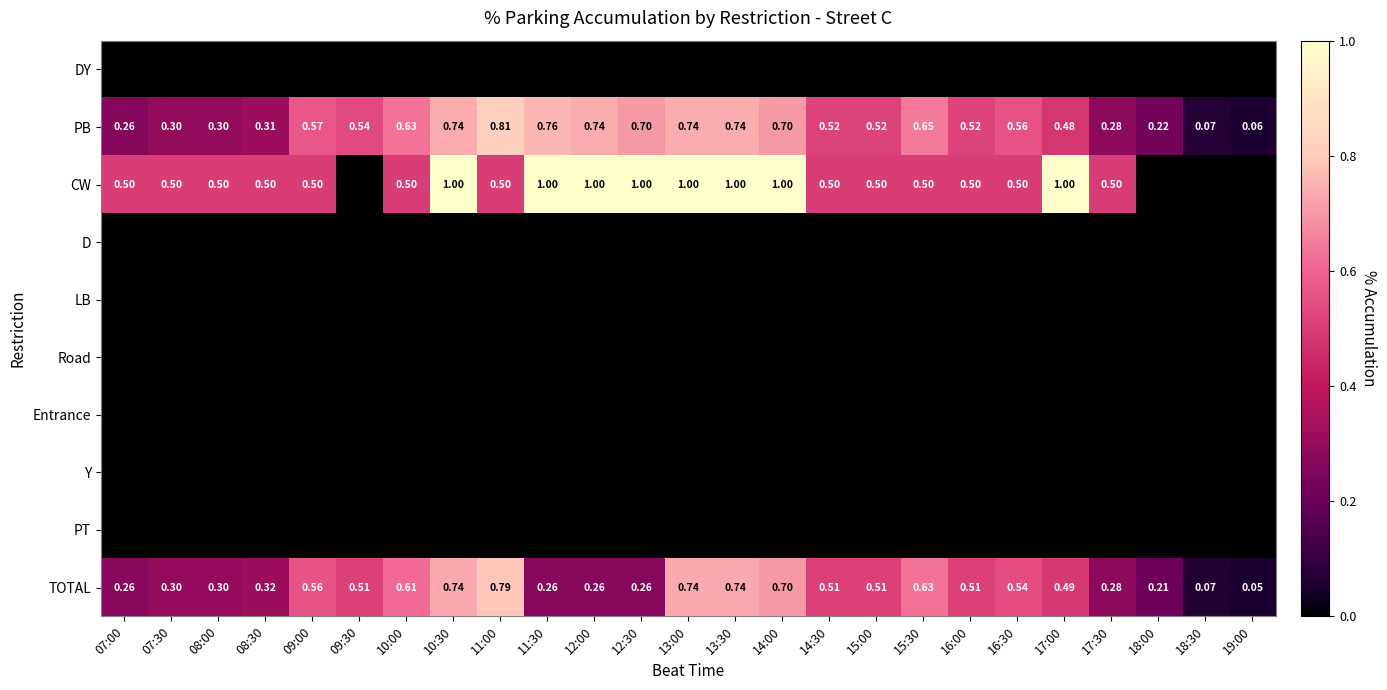

At which label is LB closest to 0?

07:00